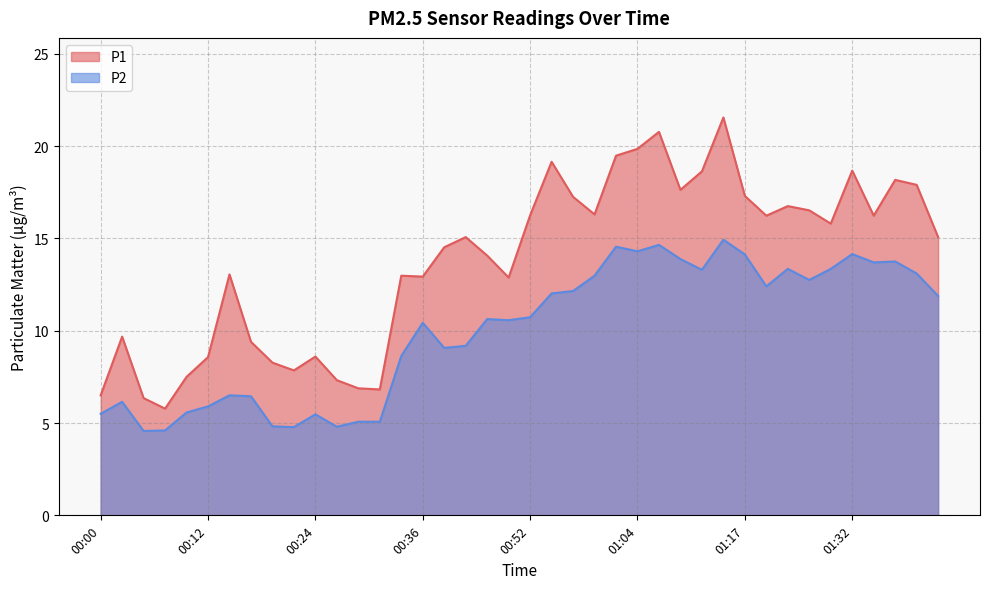

Which series has the largest total across all categories?

P1